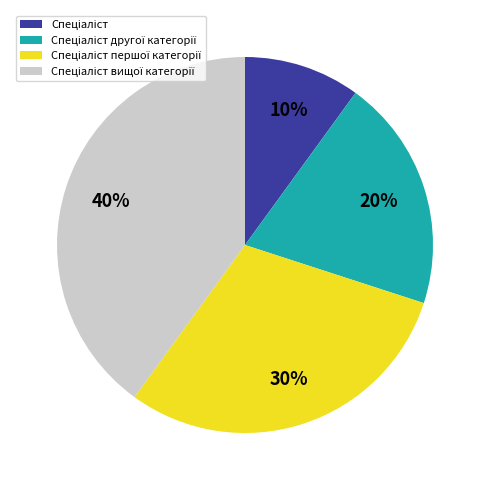

How many slices are in this pie chart?

4